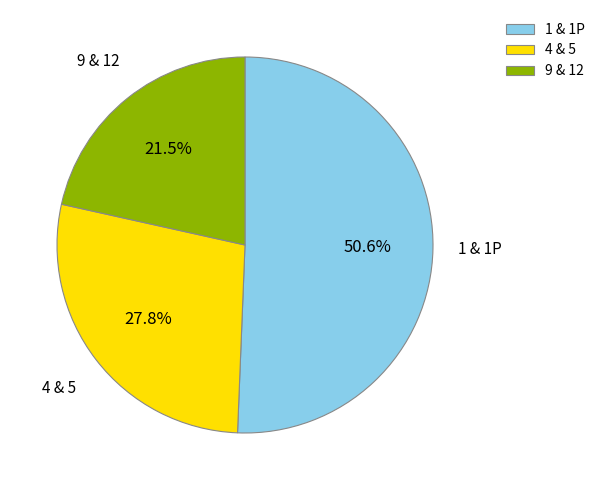

Combined, do 4 & 5 and 1 & 1P account for over 50%?

Yes